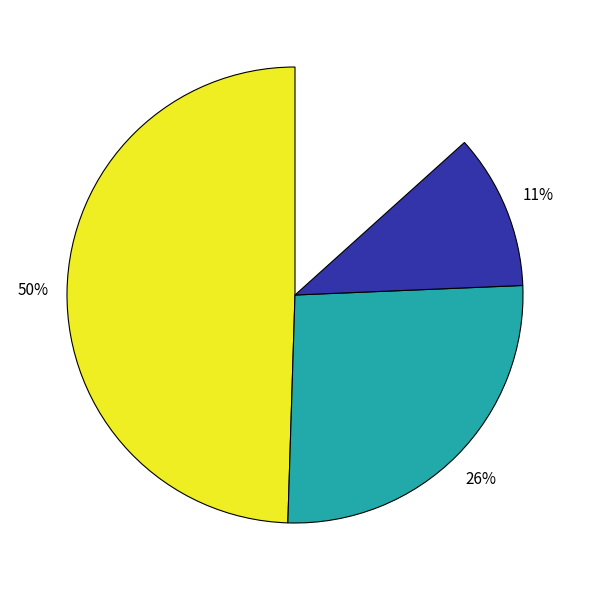

To the nearest percent, what percentage of the pie is Financiële beperkingen?

23%